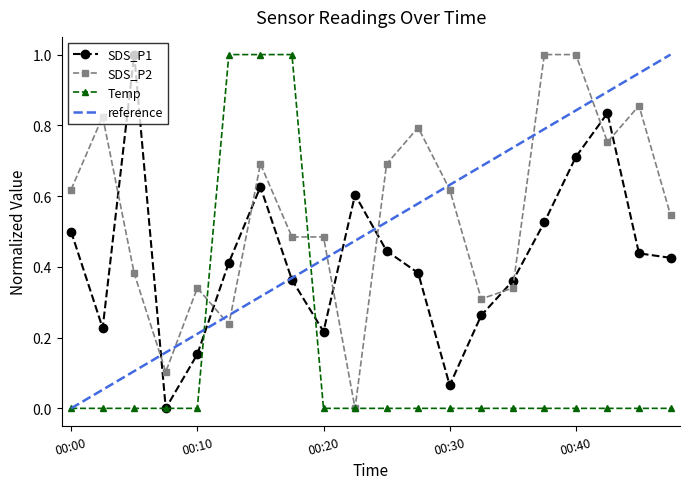

What is the total value across all series at 00:35?

0.7